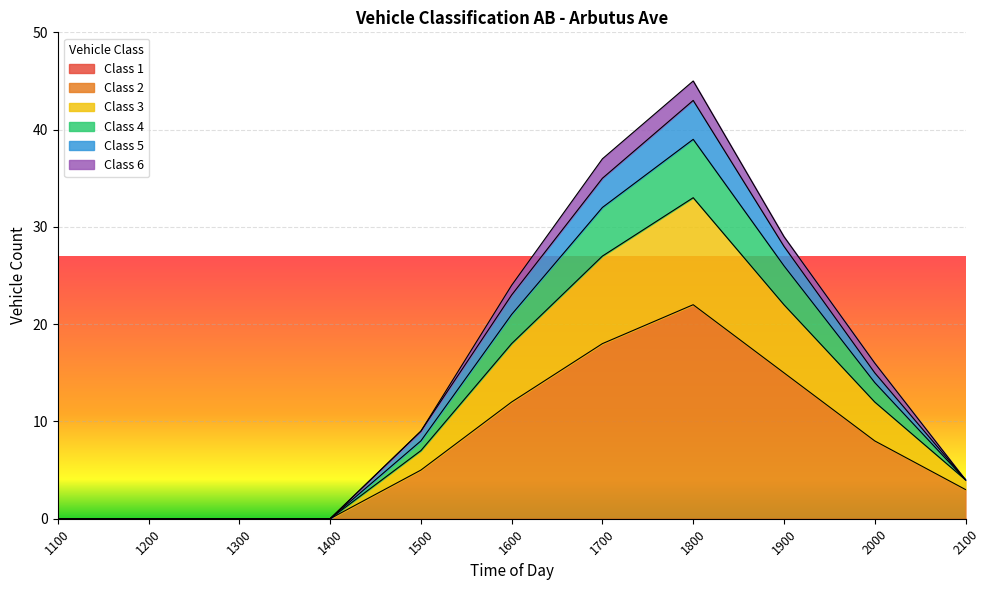

Which category has the highest value across all series?

1800